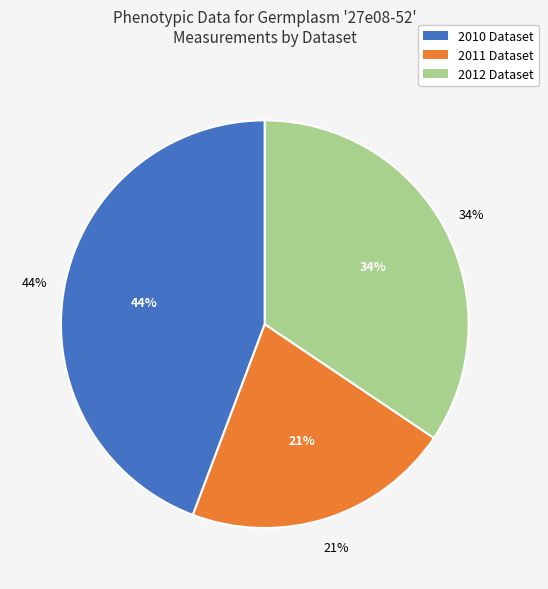

What percentage is the Tart_Cherry_CRS_phenotyping_2010 slice, to the nearest percent?

44%